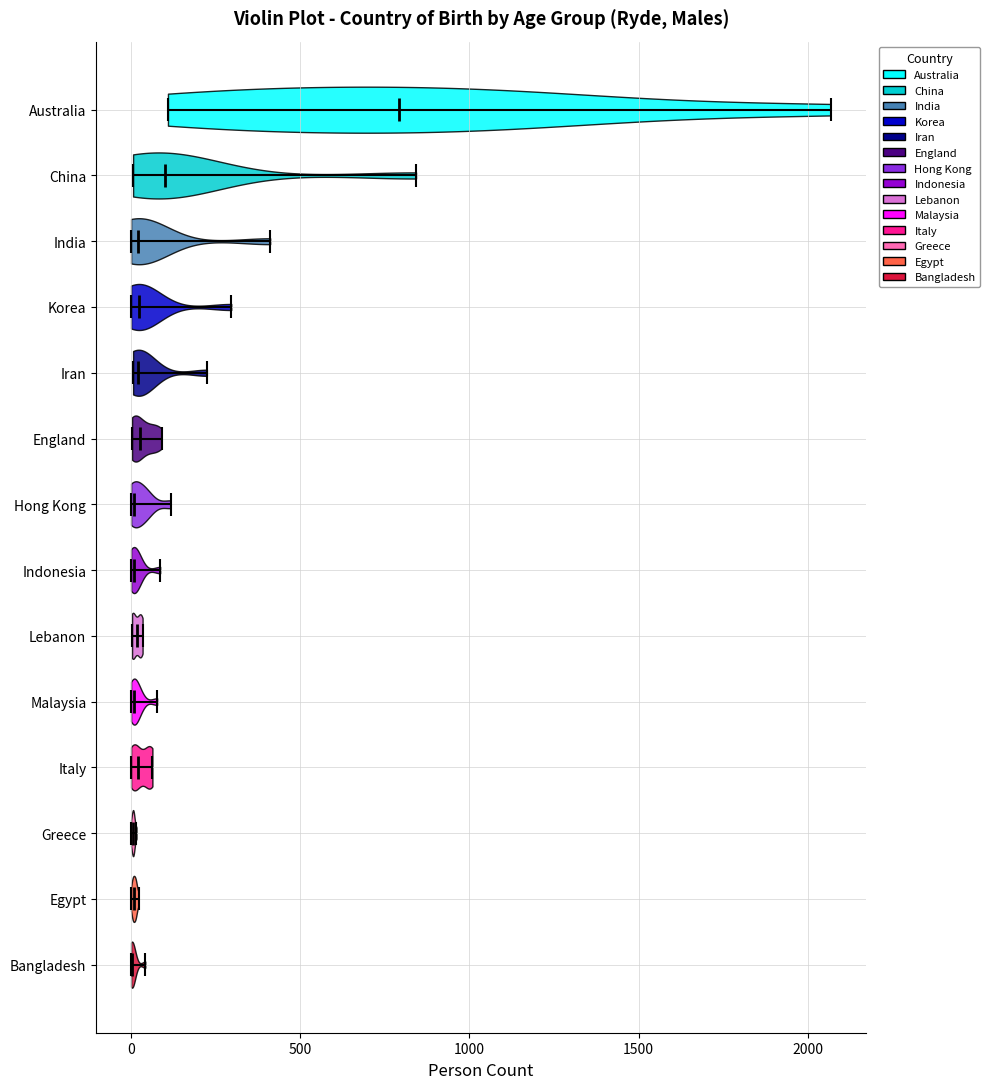

Reading bottom to top, read every violin against the x-axis: where its median line is, and the lowest and highest points it reaches. The values are not printed on the chart, so give them approximately, as read against the axis.

Bangladesh: median line 0, lowest point 0, highest point 50
Egypt: median line 0, lowest point 0, highest point 0
Greece: median line 0, lowest point 0, highest point 0
Italy: median line 0, lowest point 0, highest point 50
Malaysia: median line 0, lowest point 0, highest point 100
Lebanon: median line 0, lowest point 0, highest point 50
Indonesia: median line 0, lowest point 0, highest point 100
Hong Kong: median line 0, lowest point 0, highest point 100
England: median line 50, lowest point 0, highest point 100
Iran: median line 0, lowest point 0, highest point 200
Korea: median line 0, lowest point 0, highest point 300
India: median line 0, lowest point 0, highest point 400
China: median line 100, lowest point 0, highest point 850
Australia: median line 800, lowest point 100, highest point 2050